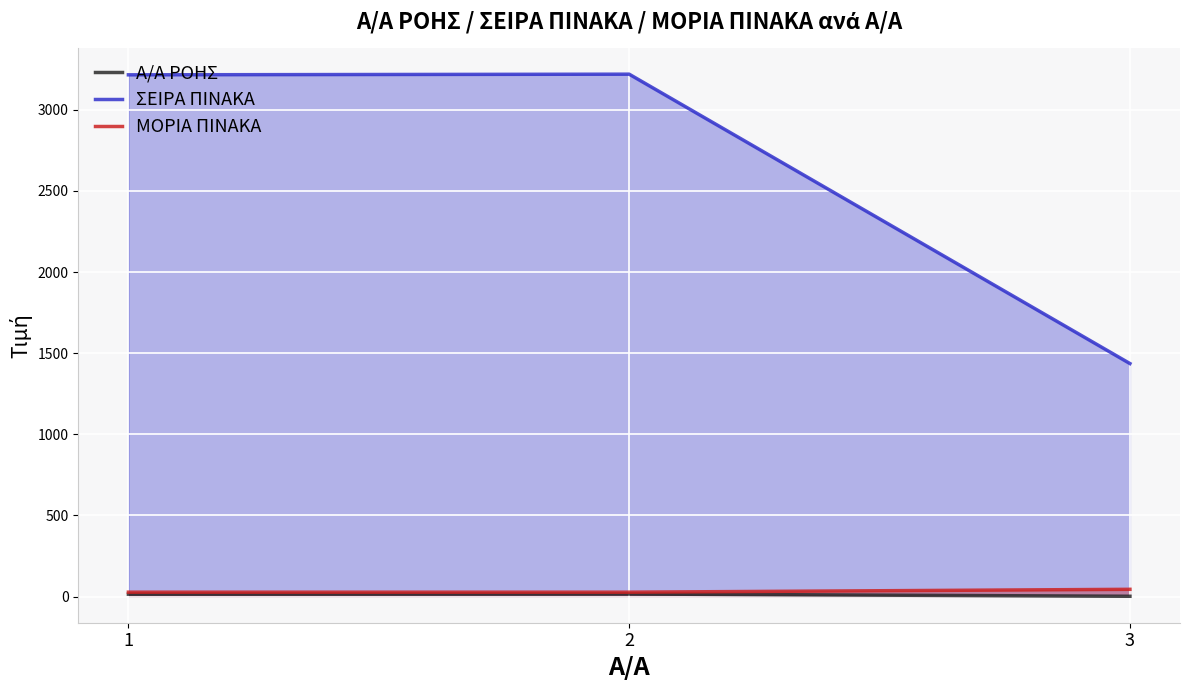

What is the sum of all ΜΟΡΙΑ ΠΙΝΑΚΑ values?

99.4